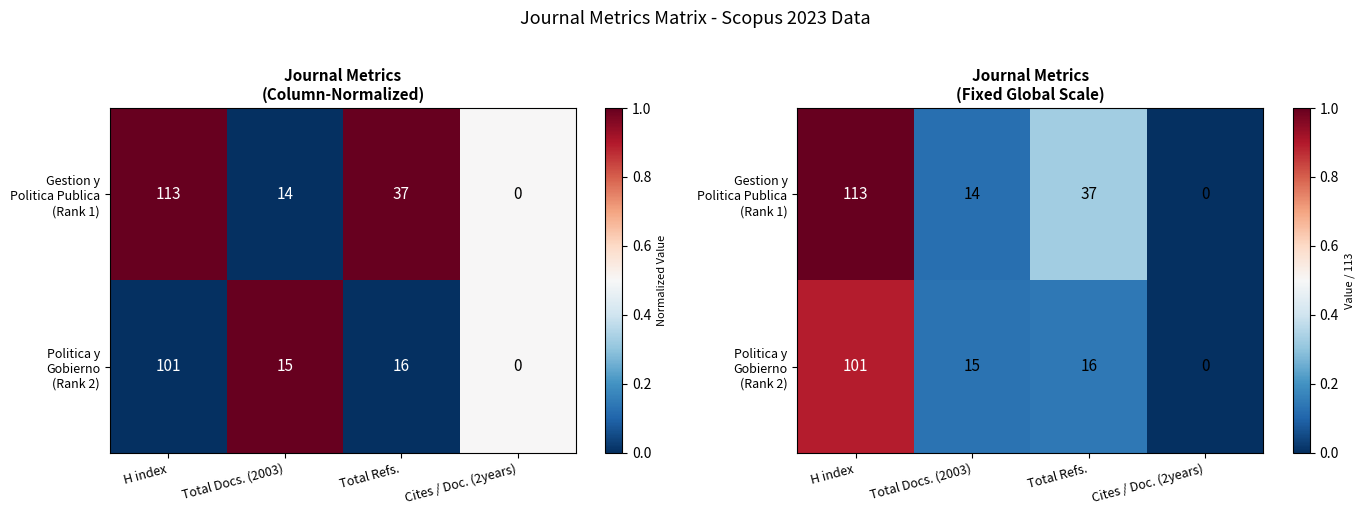

The value of Gestion y Politica Publica (Rank 1) at Total Refs. is 0.4. True or false?

False